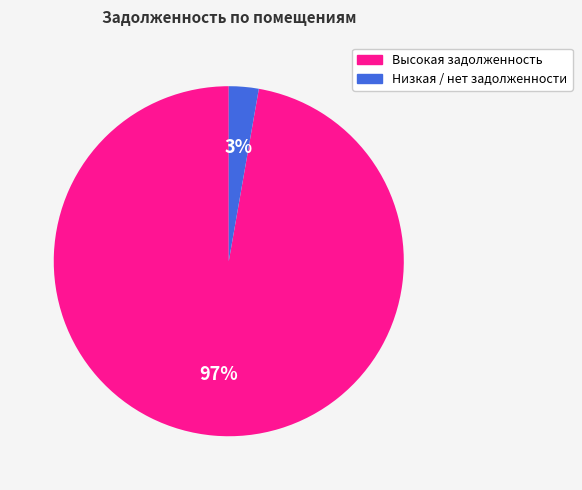

To the nearest percent, what is the average slice percentage?

50%